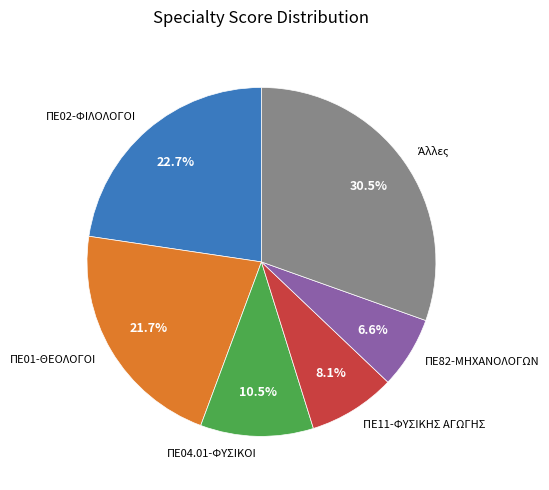

What is the smallest slice in the pie chart?

ΠΕ82-ΜΗΧΑΝΟΛΟΓΩΝ